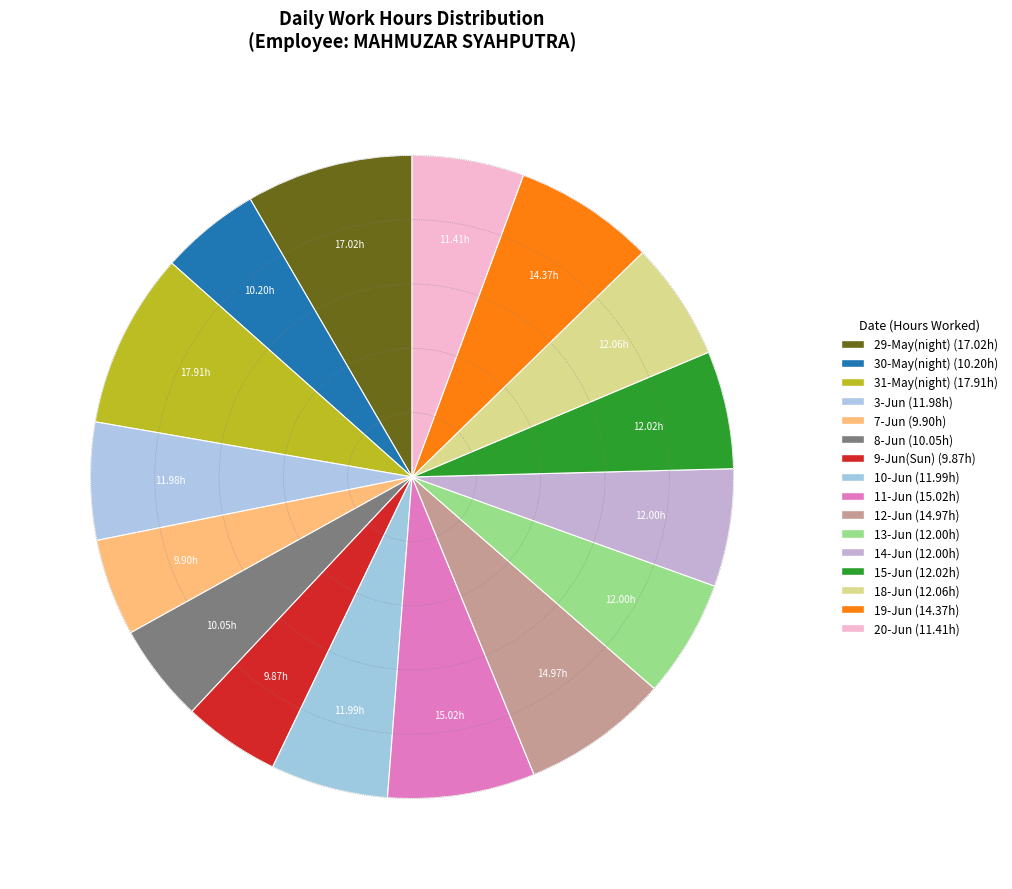

What is the smallest slice in the pie chart?

9-Jun(Sun)